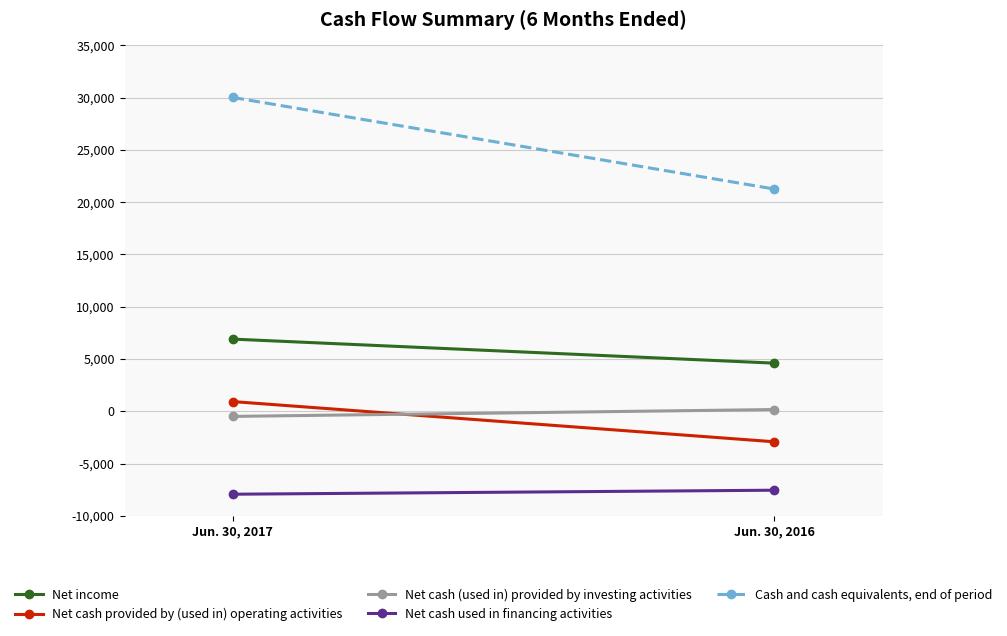

How many lines are shown in the chart?

5